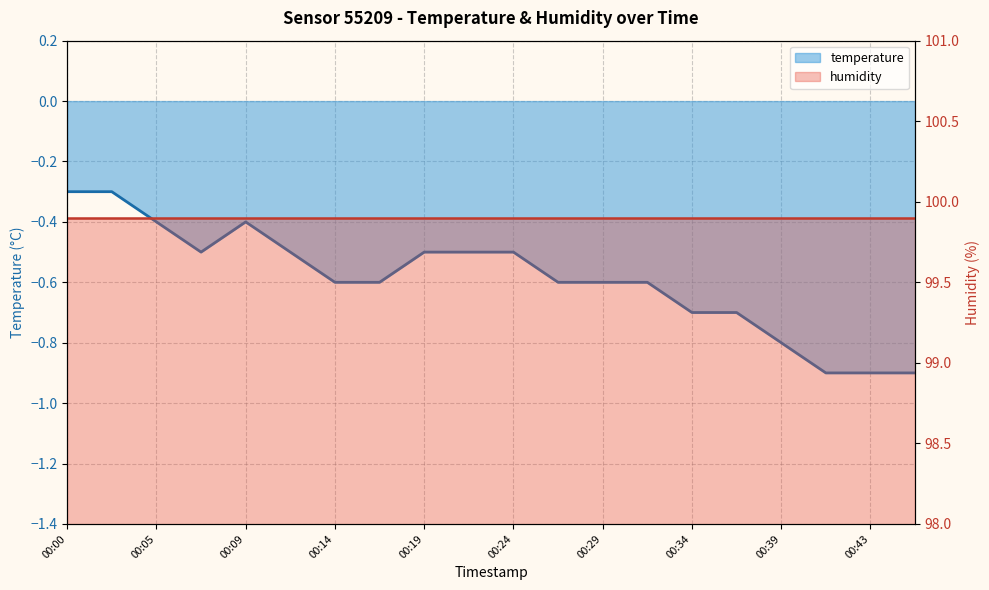

What is the maximum value shown in the chart?

-0.3